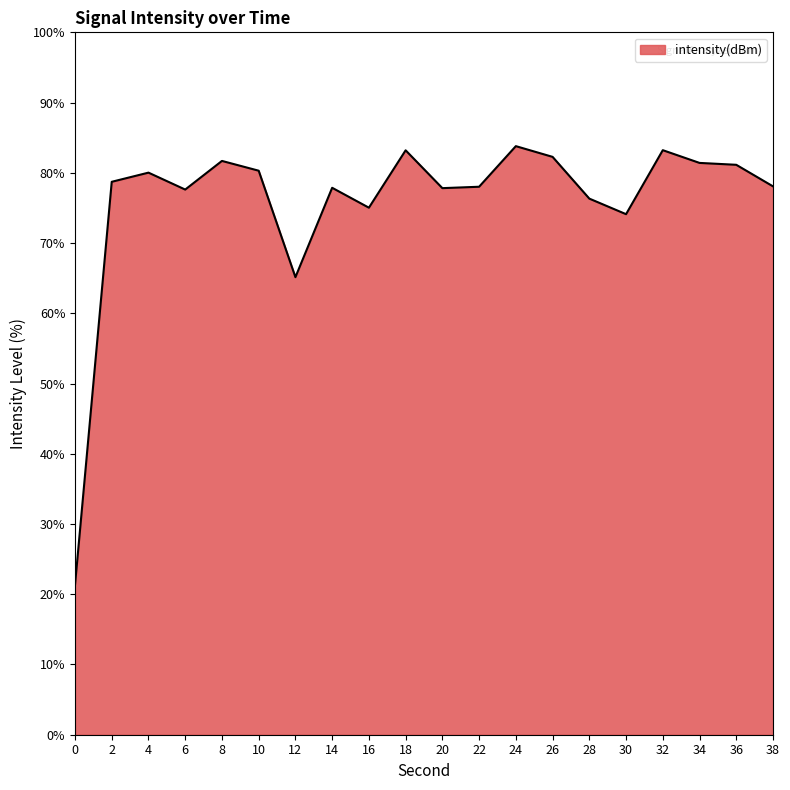

What is the difference between the maximum and minimum values?

62.5